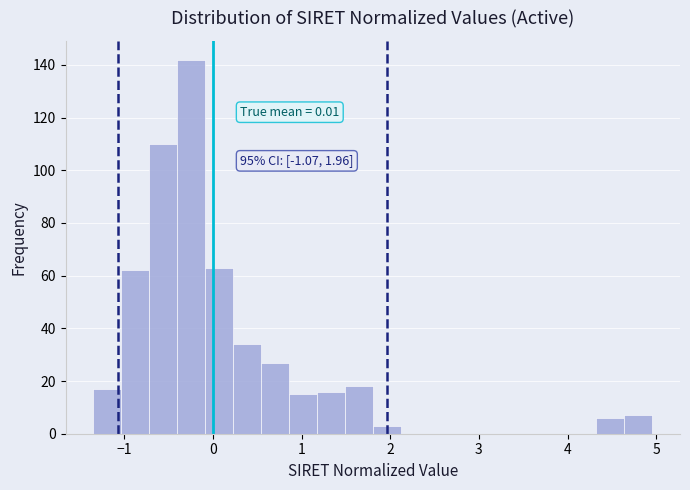

Around what value on the x-axis is the tallest bar? Give the approximate position of its centre, as read against the axis.

-0.2